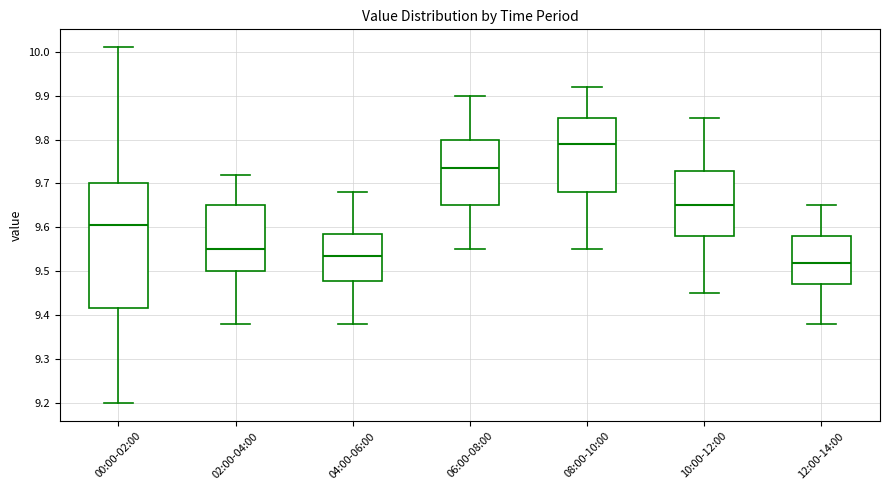

Which box is the tallest, from its lower edge to its upper edge?

00:00-02:00